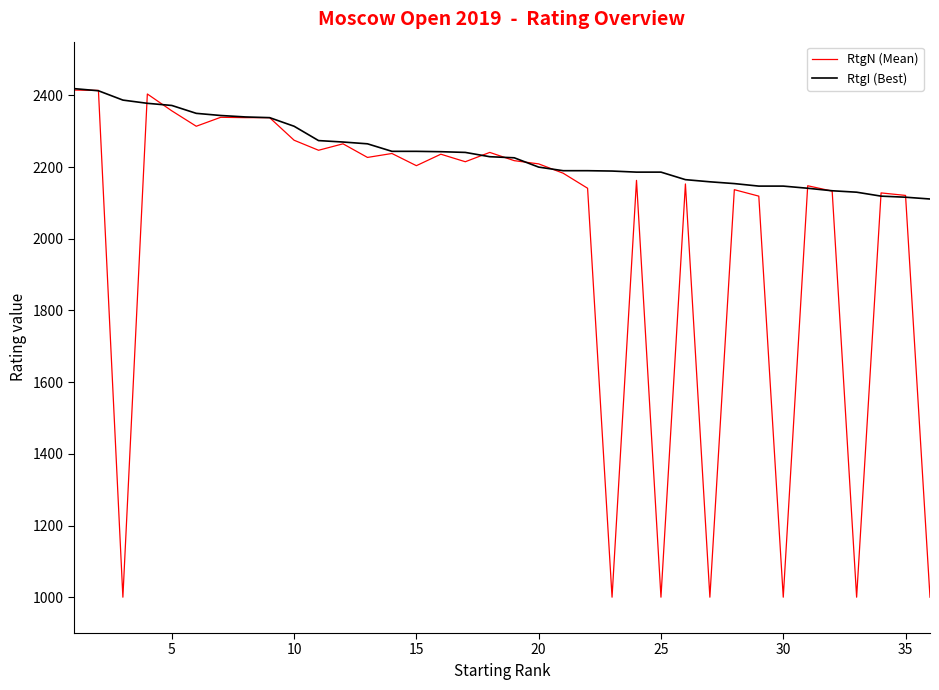

What is the minimum value for RtgN (Mean)?

1000